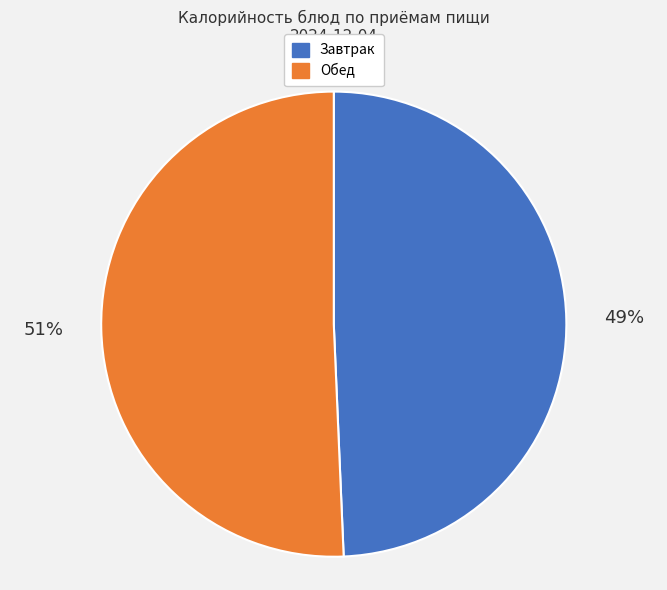

Is there a majority slice in this chart?

Yes